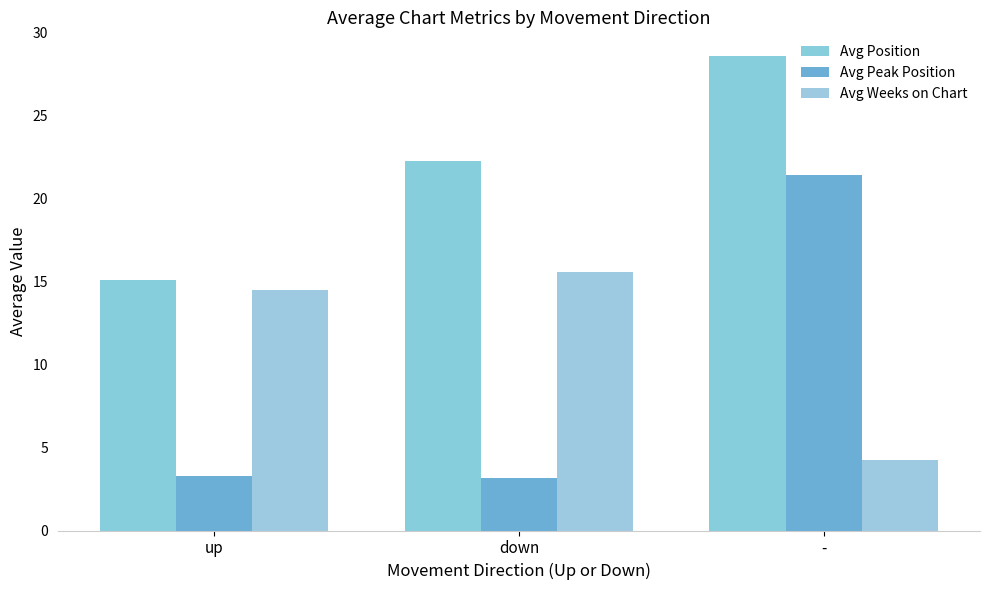

What is the difference between the maximum and second lowest values in the Avg Peak Position series?

18.2